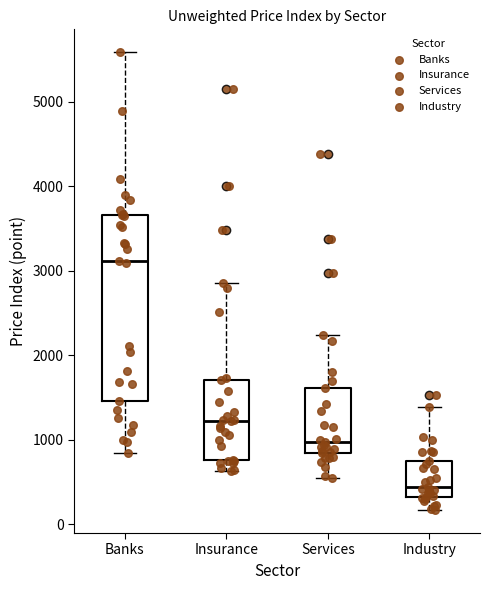

Reading left to right, read every box against the y-axis: the position of its median line, the range the box covers, and the ends of its whiskers. The values are not printed on the chart, so give them approximately, as read against the axis.

Banks: median 3100, box 1500 to 3700, whiskers 800 to 5600
Insurance: median 1200, box 800 to 1700, whiskers 600 to 2900
Services: median 1000, box 800 to 1600, whiskers 600 to 2200
Industry: median 400, box 300 to 700, whiskers 200 to 1400